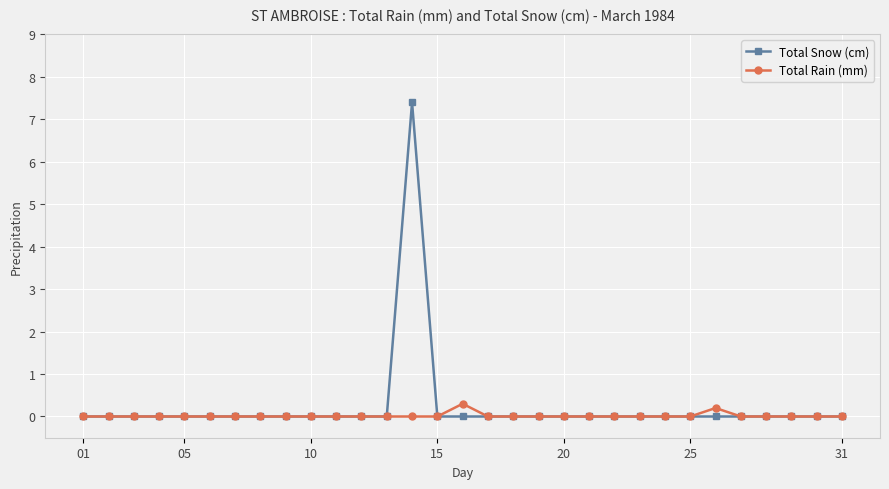

How many Total Snow (cm) values are between 0 and 1?

30